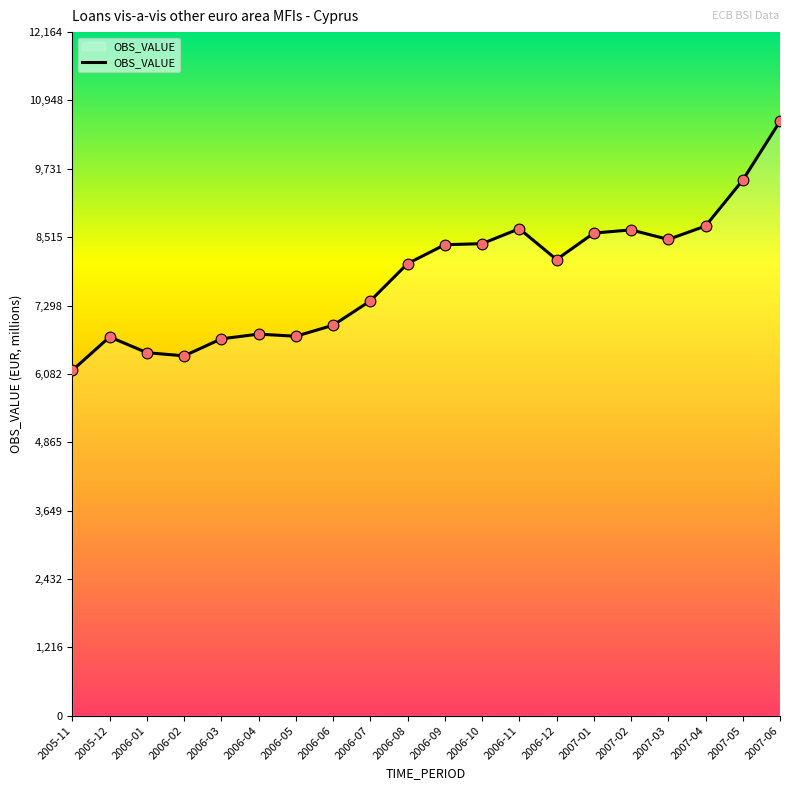

Approximately how many times larger is the value at 2007-06 compared to 2006-04?

1.6